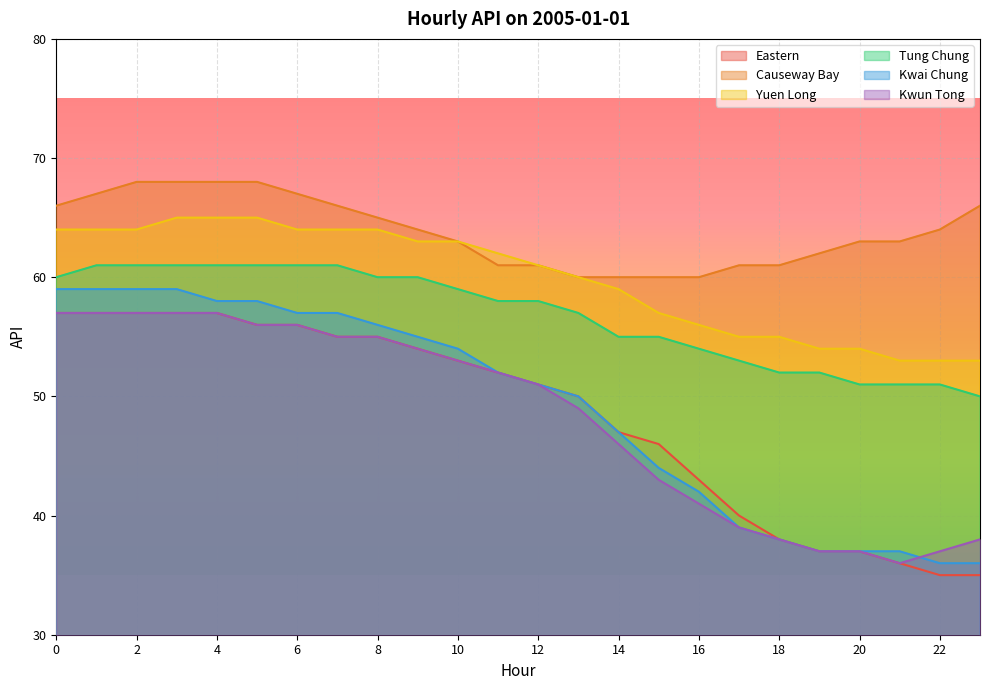

What is the total value across all series at 13?

326